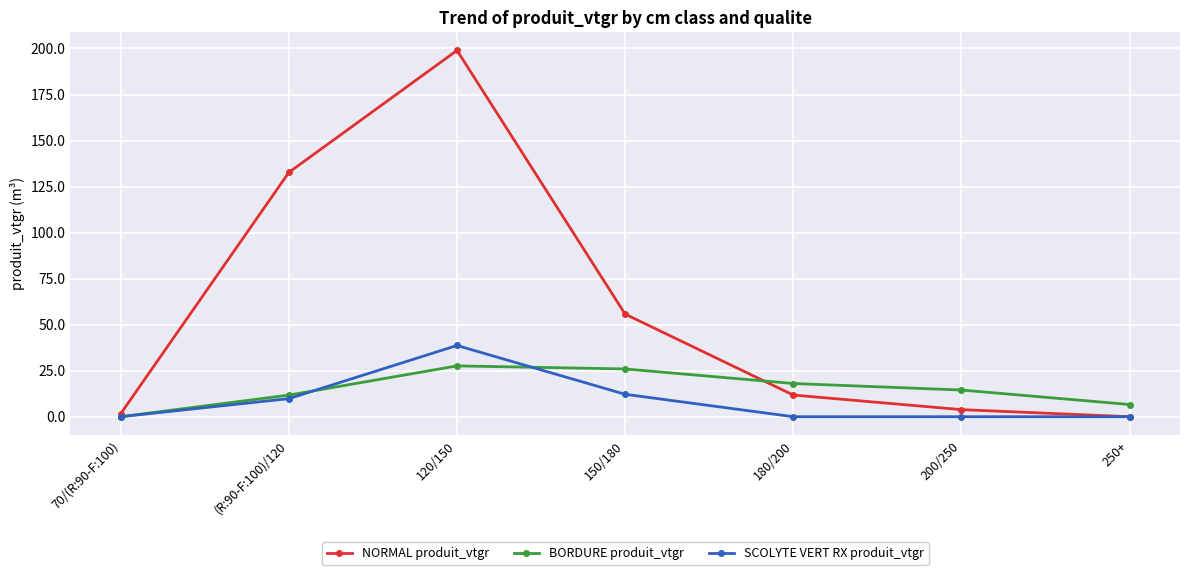

At how many categories does at least one series exceed 4?

6